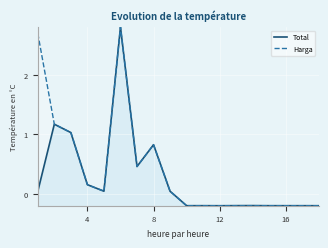

Rank the series by their maximum value, from lowest to highest.

Total, Harga